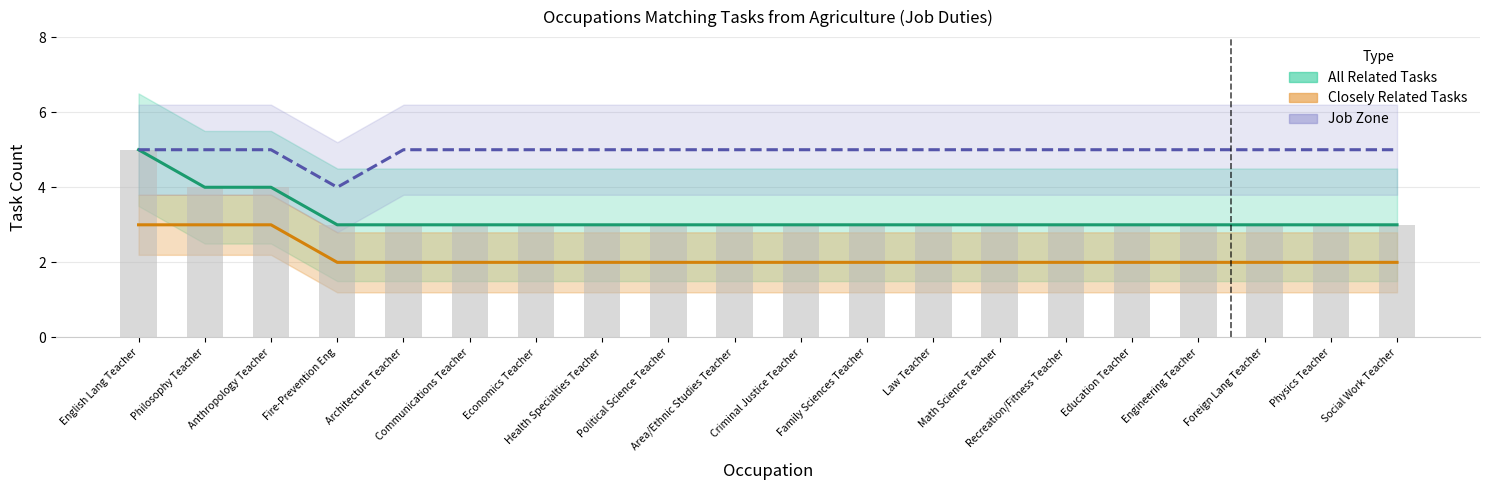

Which series has the largest total across all categories?

Job Zone